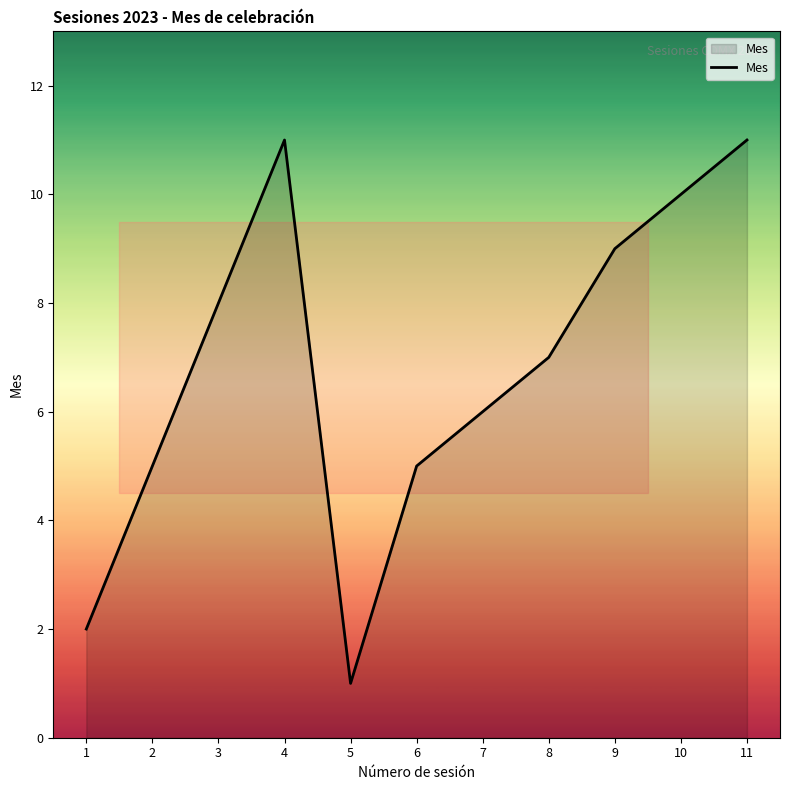

How many values are between 5 and 10?

7